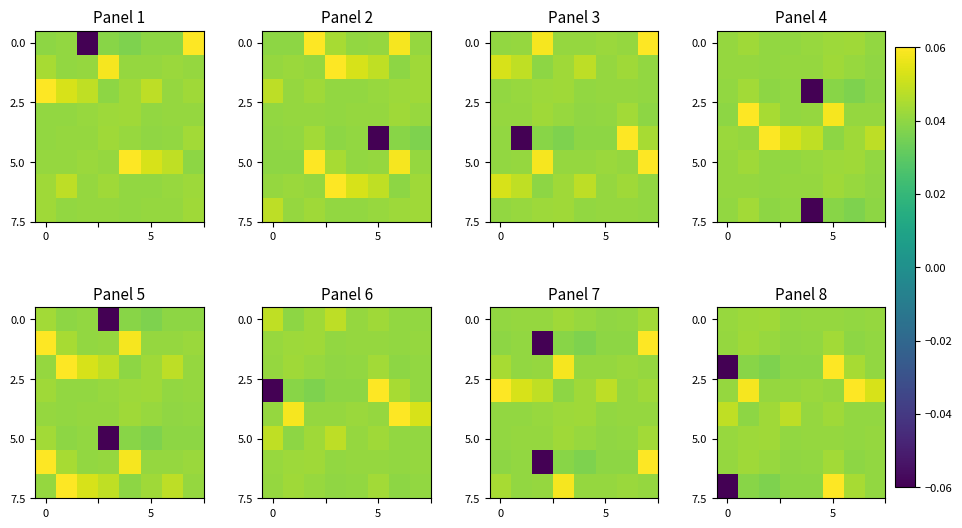

How many categories are shown in the chart?

8